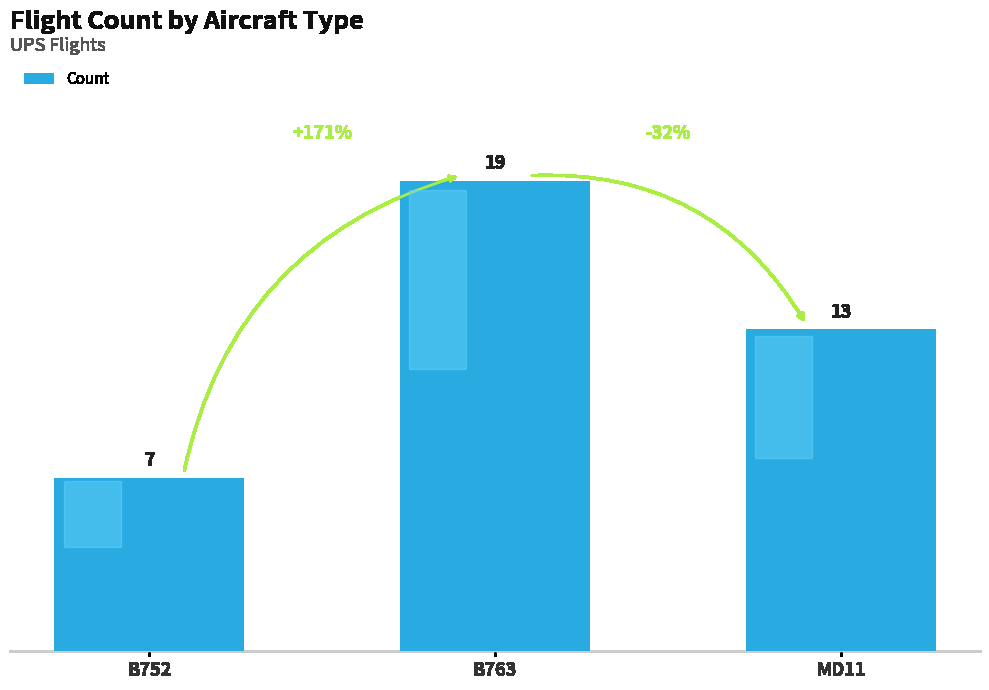

List the labels in order of value, smallest first.

B752, MD11, B763